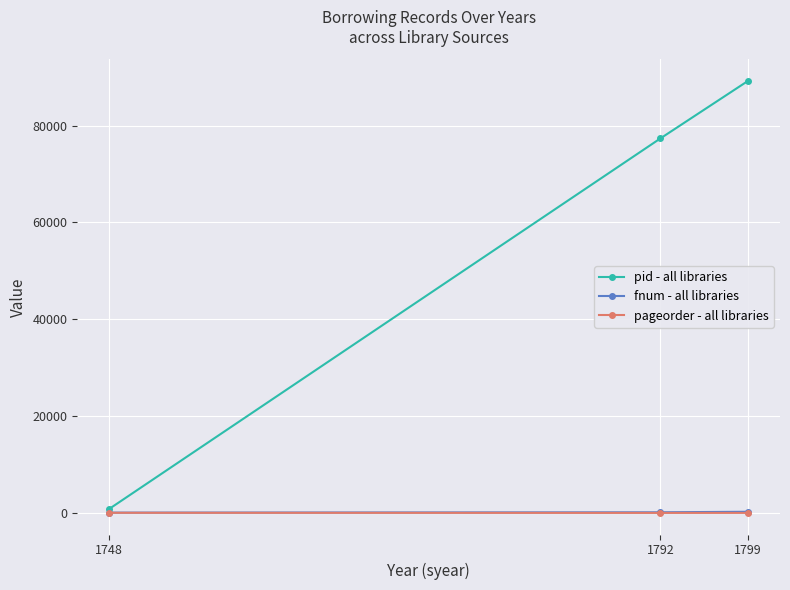

What is the greatest value displayed?

89240